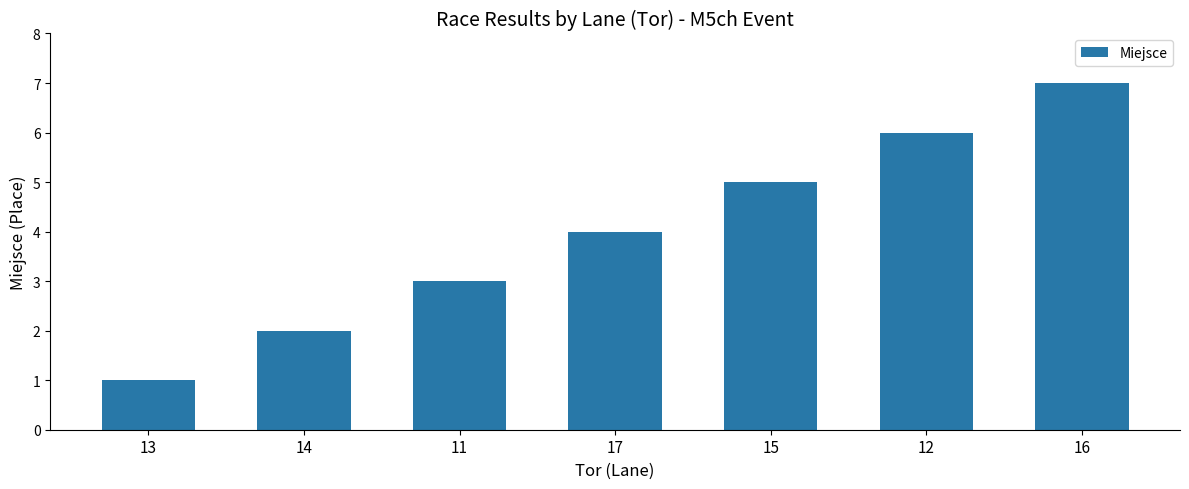

At which category does the chart reach its peak across all series?

16